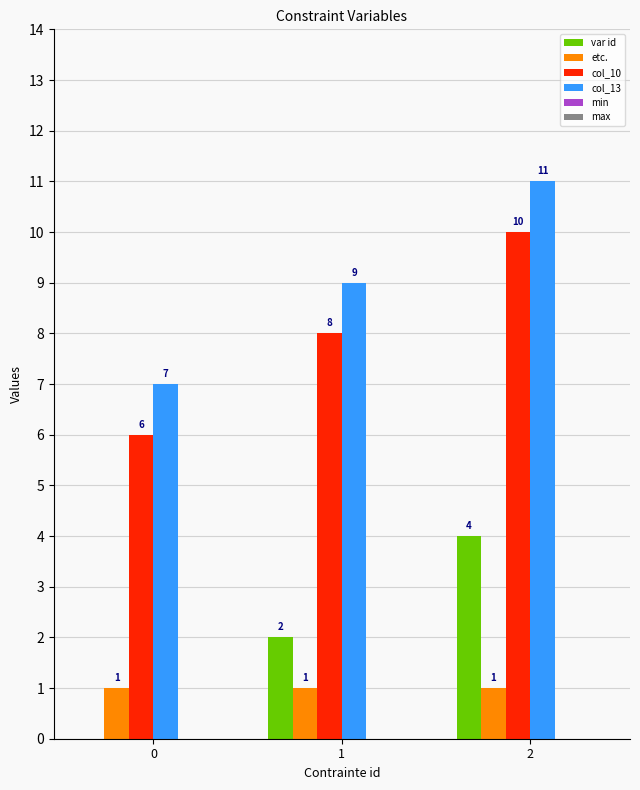

What value does the col_13 series have at 1?

9